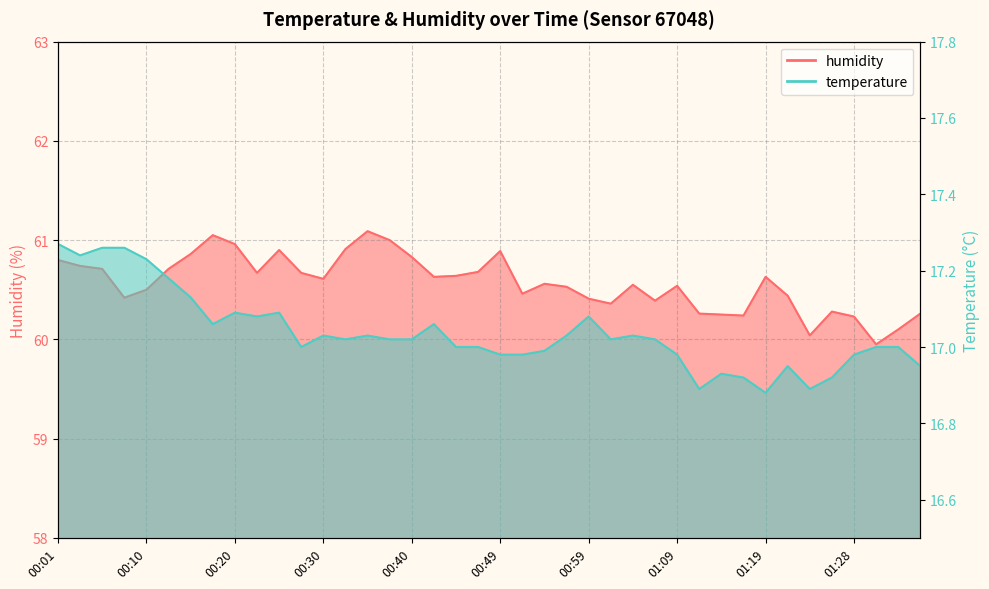

What is the greatest value displayed?

61.1